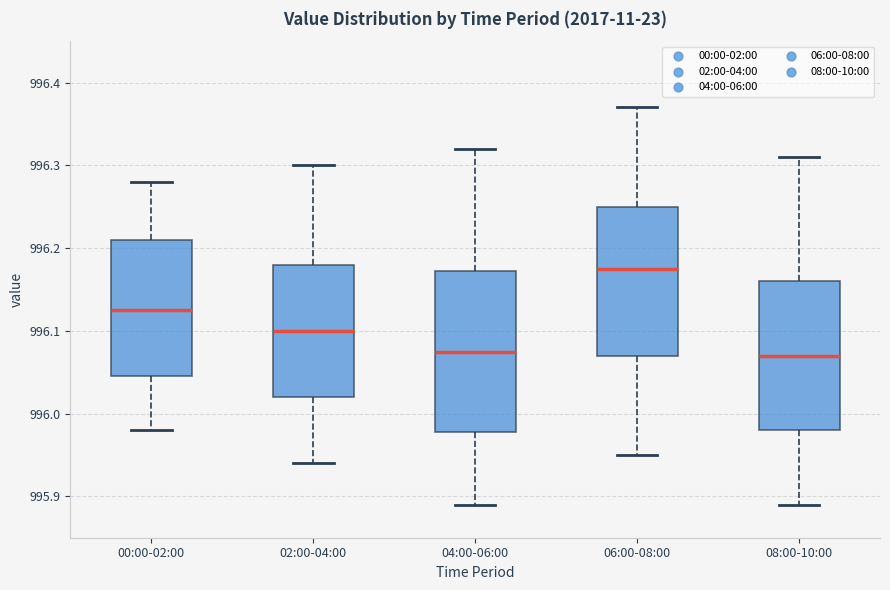

Reading left to right, read every box against the y-axis: the position of its median line, the range the box covers, and the ends of its whiskers. The values are not printed on the chart, so give them approximately, as read against the axis.

00:00-02:00: median 996.13, box 996.05 to 996.21, whiskers 995.98 to 996.28
02:00-04:00: median 996.10, box 996.02 to 996.18, whiskers 995.94 to 996.30
04:00-06:00: median 996.08, box 995.98 to 996.17, whiskers 995.89 to 996.32
06:00-08:00: median 996.18, box 996.07 to 996.25, whiskers 995.95 to 996.37
08:00-10:00: median 996.07, box 995.98 to 996.16, whiskers 995.89 to 996.31